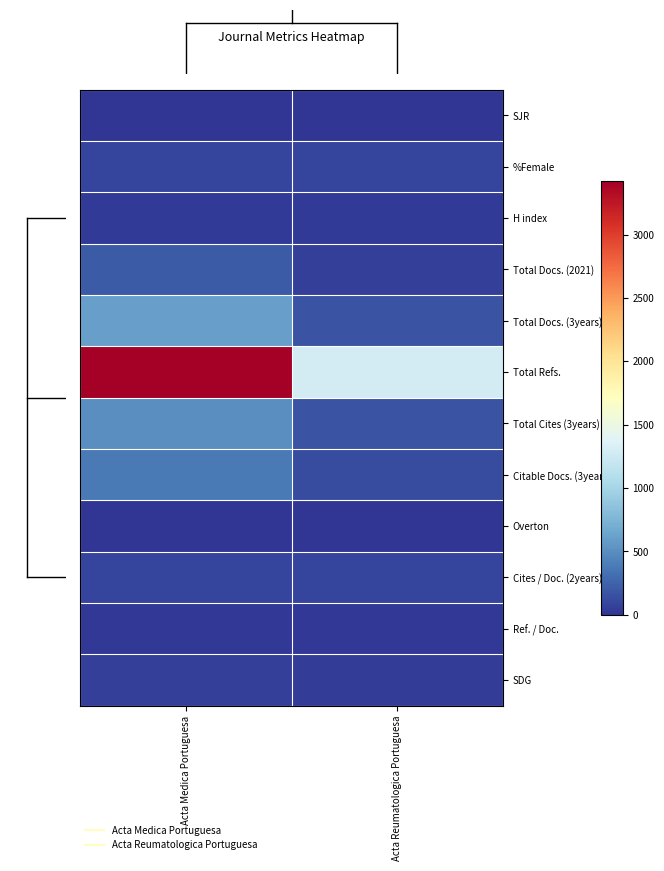

Reading right to left, extract all data points from this chart.

SJR: Acta Reumatologica Portuguesa=0	Acta Medica Portuguesa=0
%Female: Acta Reumatologica Portuguesa=87	Acta Medica Portuguesa=82
H index: Acta Reumatologica Portuguesa=29	Acta Medica Portuguesa=30
Total Docs. (2021): Acta Reumatologica Portuguesa=55	Acta Medica Portuguesa=207
Total Docs. (3years): Acta Reumatologica Portuguesa=166	Acta Medica Portuguesa=608
Total Refs.: Acta Reumatologica Portuguesa=1293	Acta Medica Portuguesa=3424
Total Cites (3years): Acta Reumatologica Portuguesa=164	Acta Medica Portuguesa=500
Citable Docs. (3years): Acta Reumatologica Portuguesa=127	Acta Medica Portuguesa=375
Overton: Acta Reumatologica Portuguesa=0	Acta Medica Portuguesa=0
Cites / Doc. (2years): Acta Reumatologica Portuguesa=87	Acta Medica Portuguesa=82
Ref. / Doc.: Acta Reumatologica Portuguesa=23	Acta Medica Portuguesa=16
SDG: Acta Reumatologica Portuguesa=51	Acta Medica Portuguesa=54